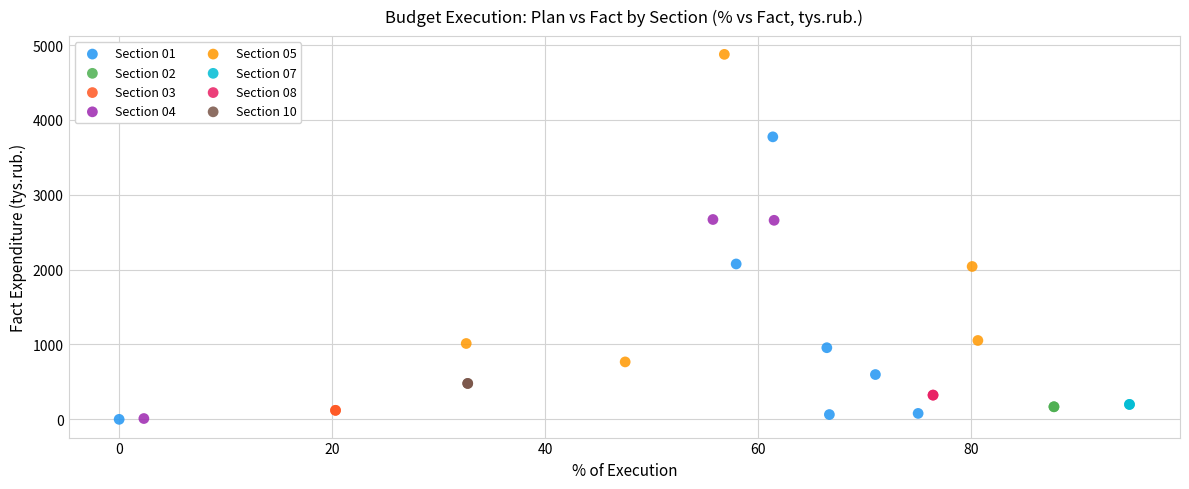

Which series contains the highest Y value?

Section 05